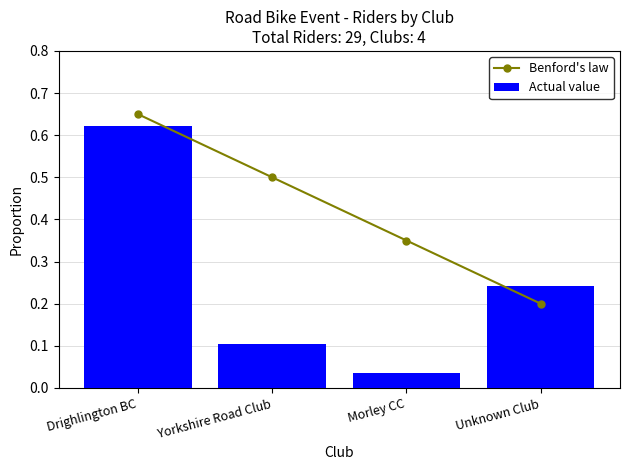

What is the difference between the maximum and minimum values in the Benford's law series?

0.5